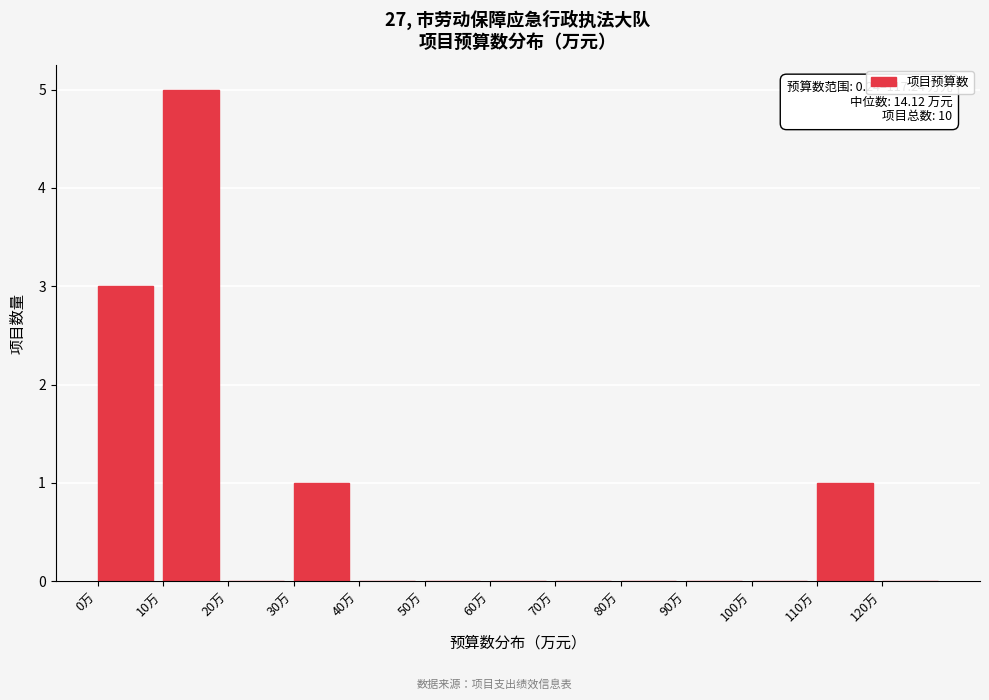

Which range on the x-axis has the tallest bar?

10 to 20